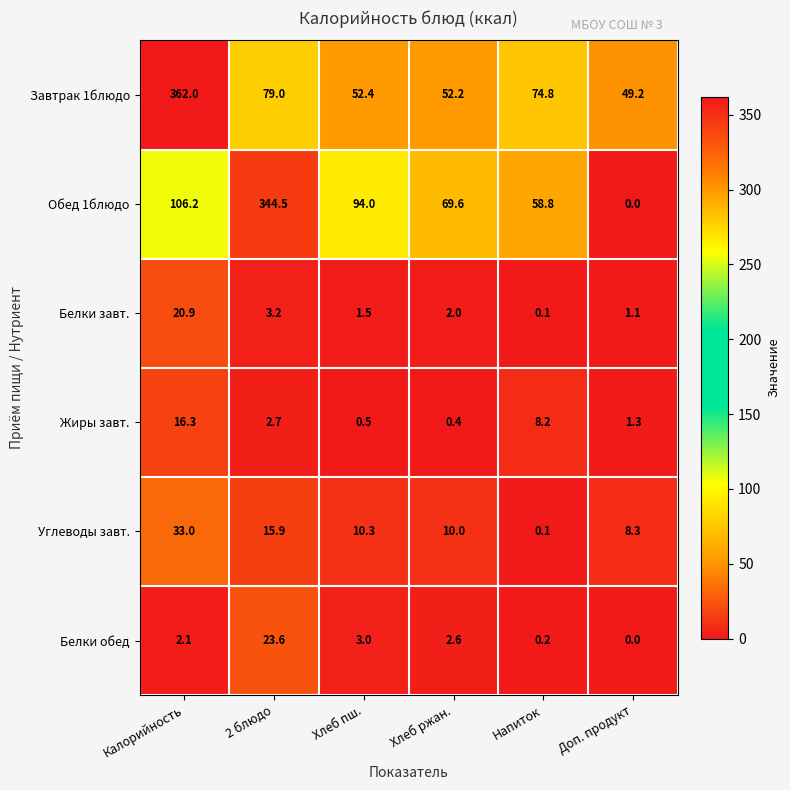

Which category has the highest value in the Обед 1блюдо series?

2 блюдо